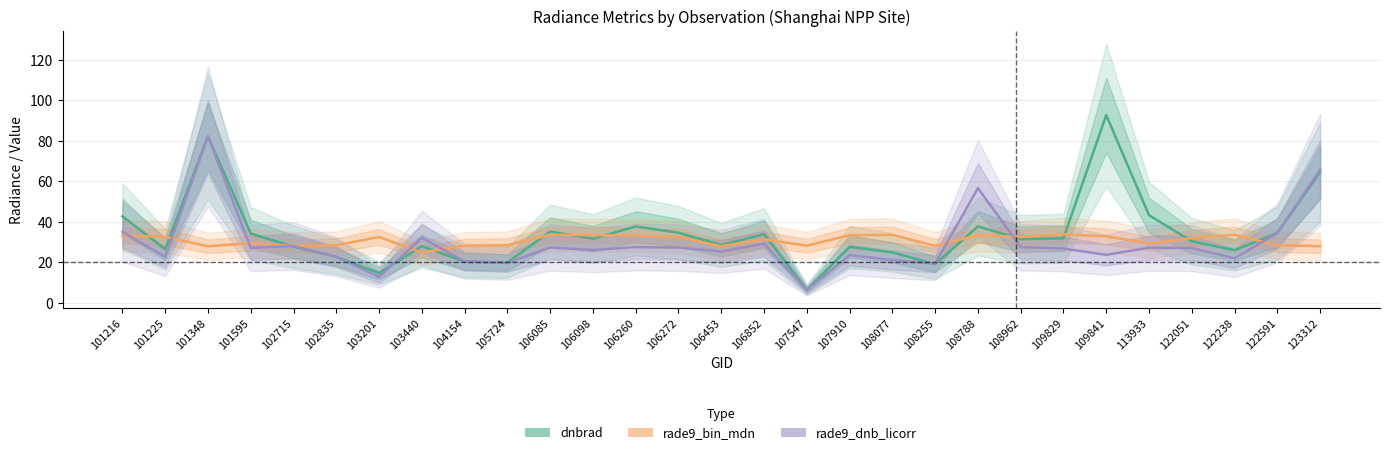

What is the difference between the rade9_bin_mdn values at 102715 and 106852?

3.3